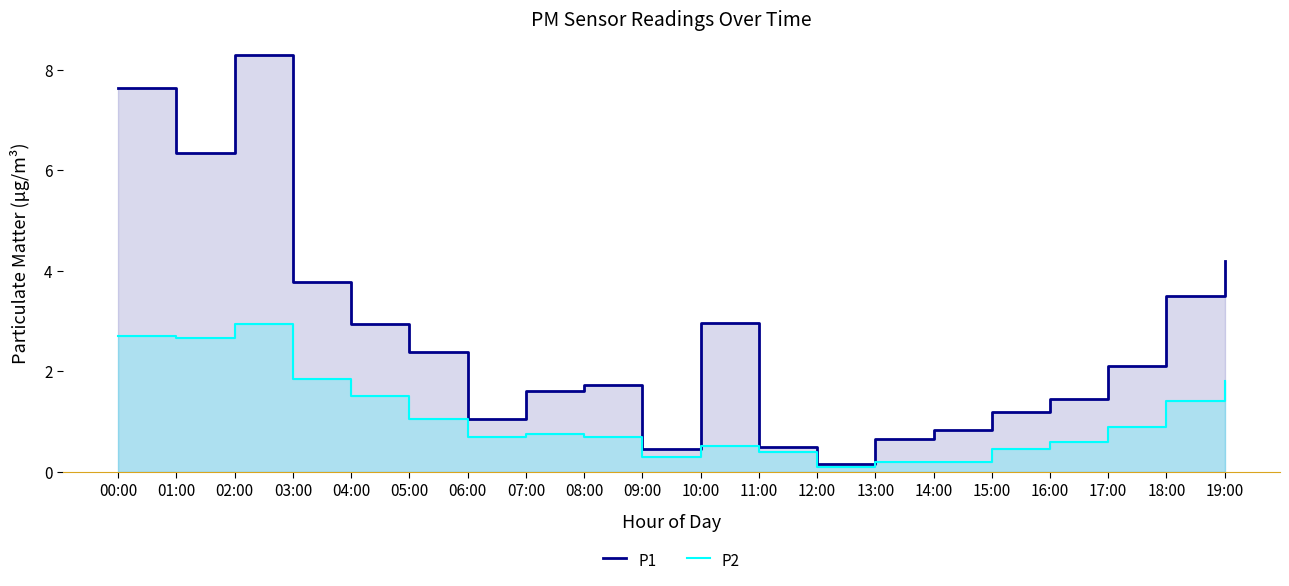

At which category does the chart reach its minimum across all series?

12:00